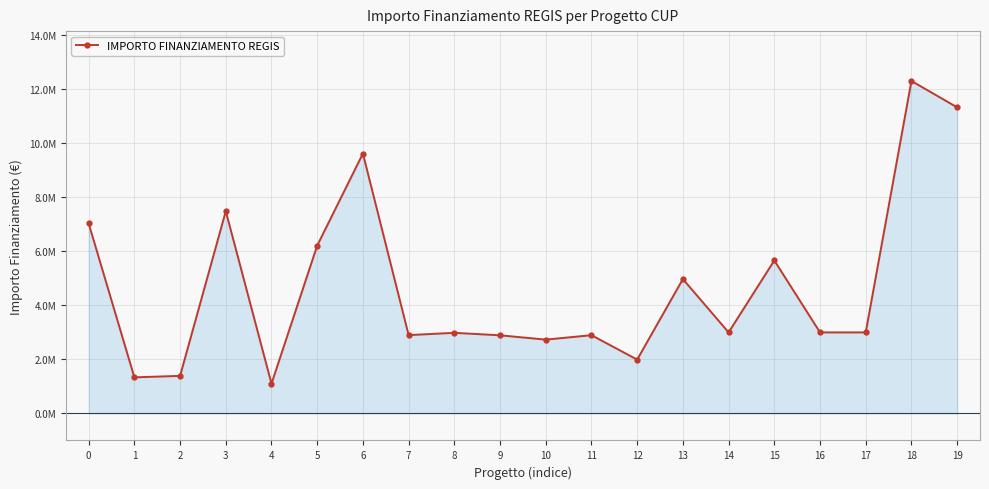

Reading right to left, transcribe all the data shown in this chart.

19=11331420.0	18=12307340.0	17=3000000.0	16=3000000.0	15=5663088.0	14=3000000.0	13=4974817.5	12=1993067.4	11=2896925.9	10=2732955.6	9=2892835.8	8=2984631.2	7=2900091.6	6=9620791.7	5=6213409.9	4=1101561.4	3=7486474.7	2=1390962.2	1=1336129.4	0=7034293.1